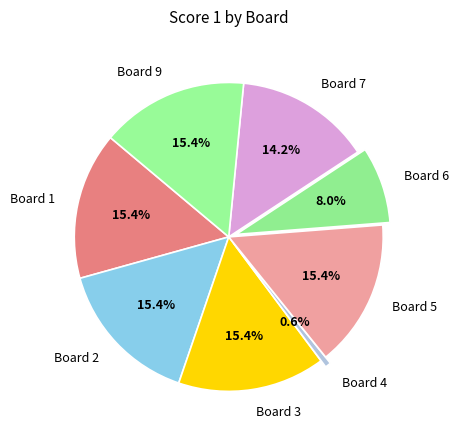

How many slices are in this pie chart?

8